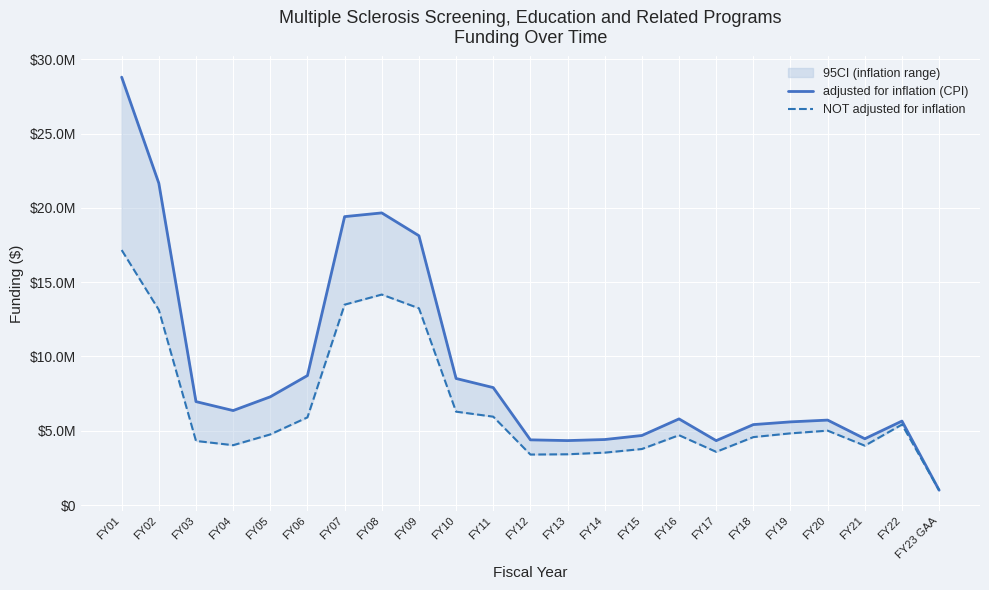

Is it true that adjusted for inflation (CPI) equals 4339548 at FY13?

True